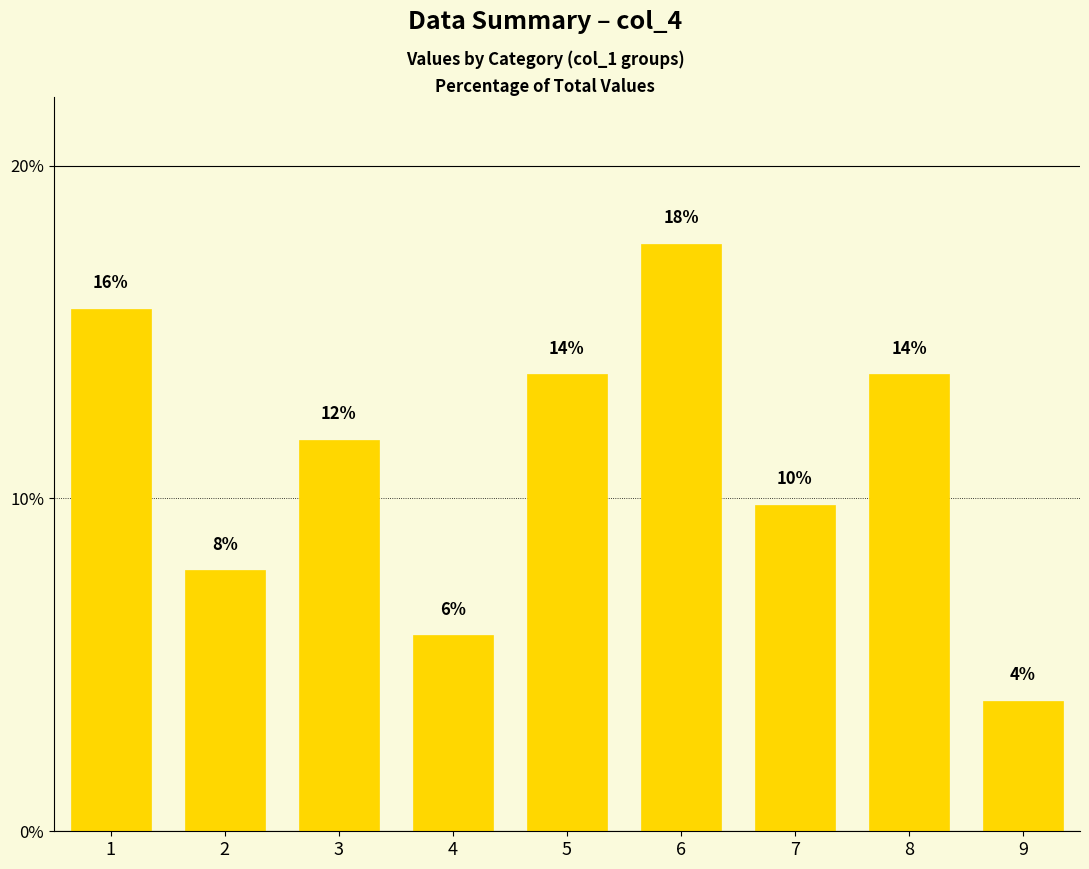

How many bars are there in total?

9